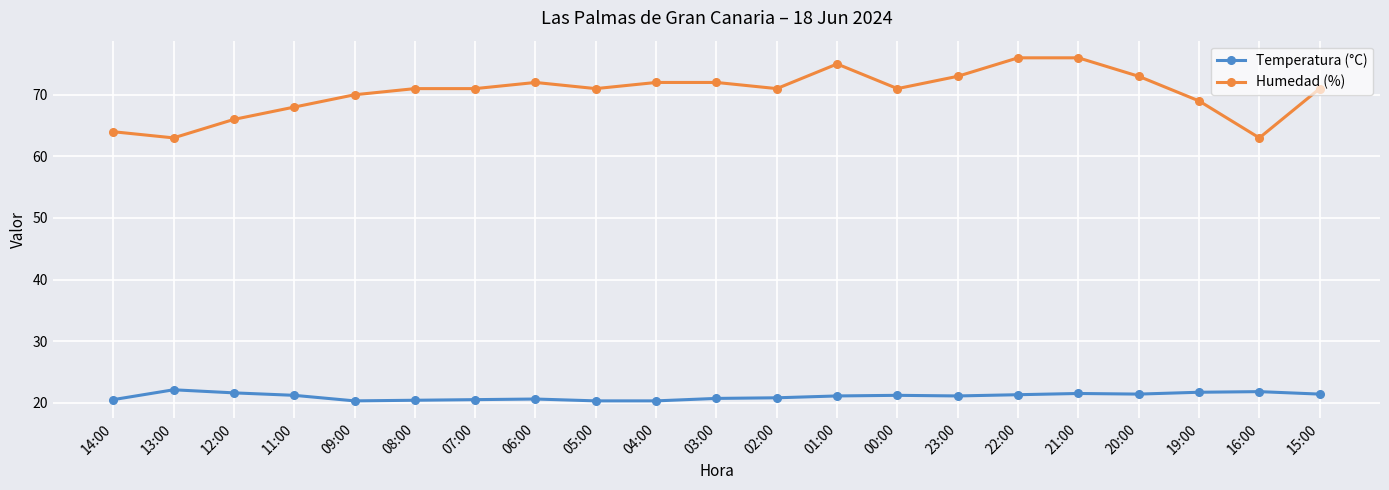

At how many categories does at least one series exceed 37?

21